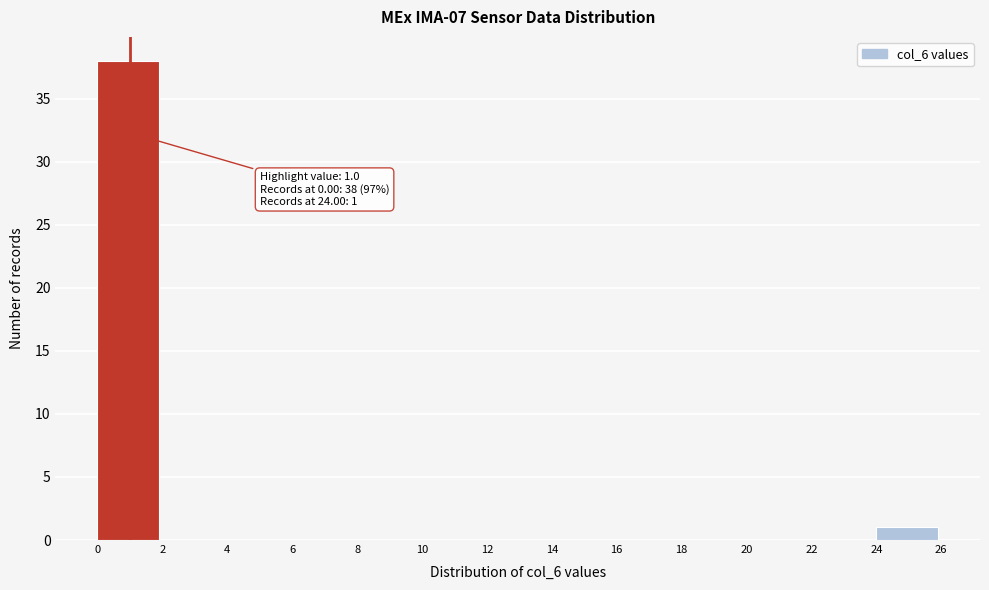

Which range on the x-axis has the tallest bar?

0 to 2